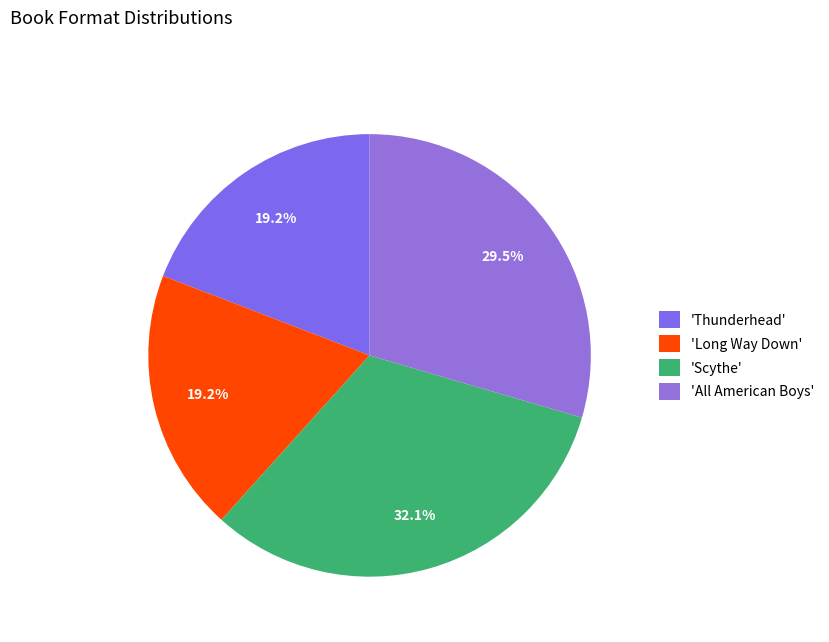

How many slices are in this pie chart?

4